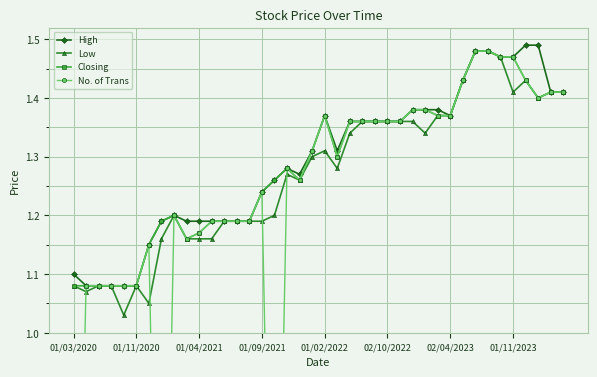

At which category does Closing reach its first local peak?

8